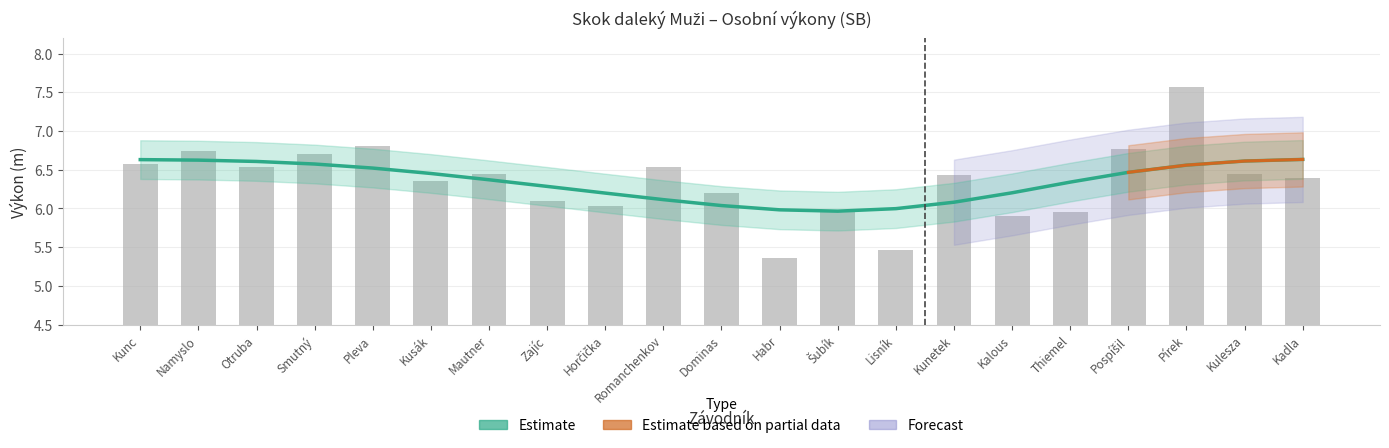

What is the label of the 21st bar from the right?

Kunc